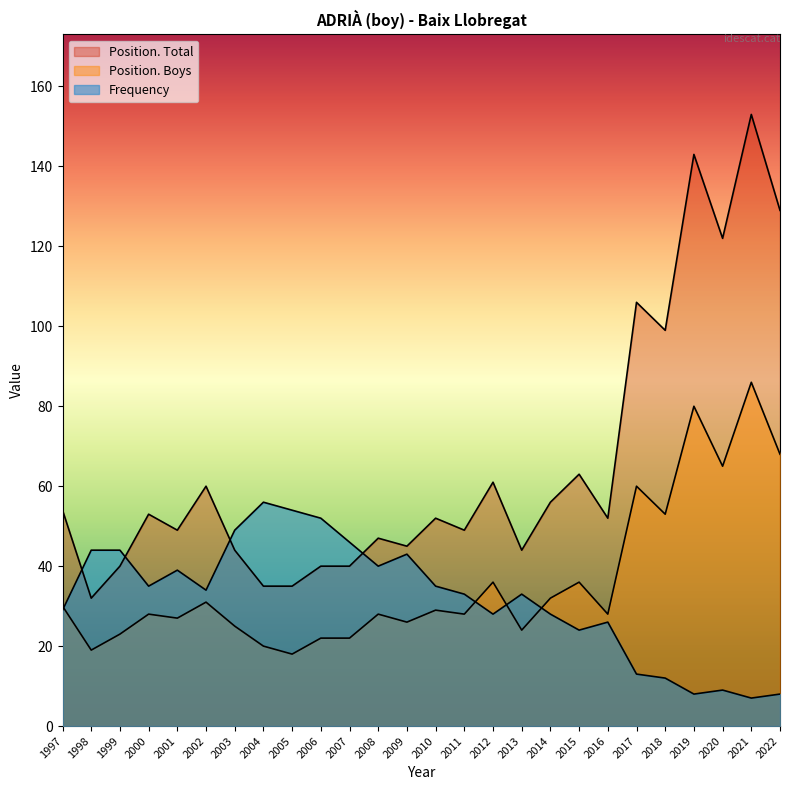

True or false: Position. Total has more than 0 points higher than both neighbors.

True